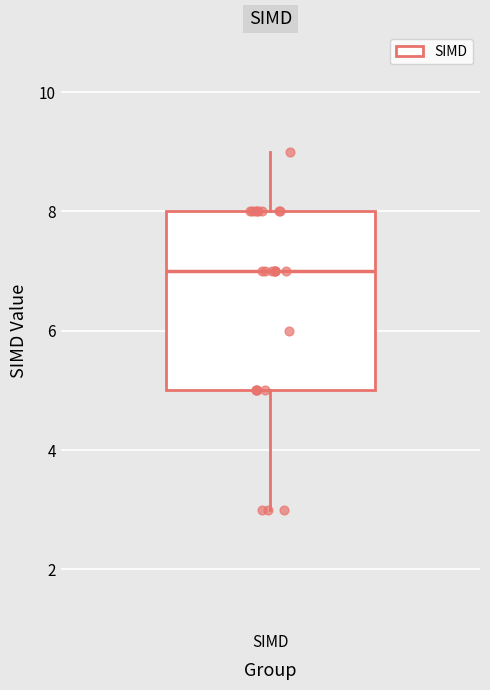

Read this box plot against the y-axis: the position of the median line, the range covered by the box, and the ends of both whiskers. The values are not printed on the chart, so give them approximately, as read against the axis.

median 7, box 5 to 8, whiskers 3 to 9